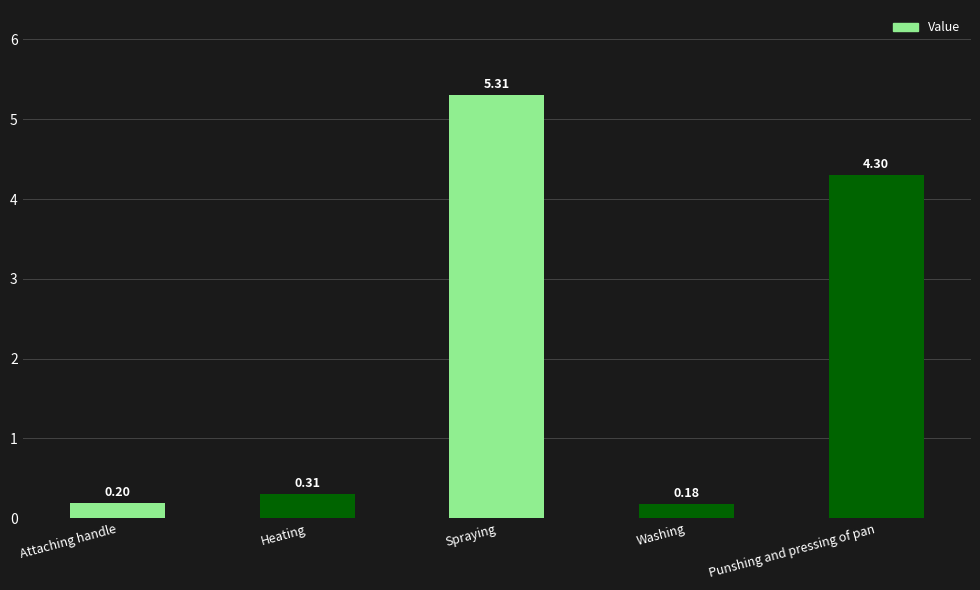

Between Attaching handle and Washing, which is larger?

Attaching handle